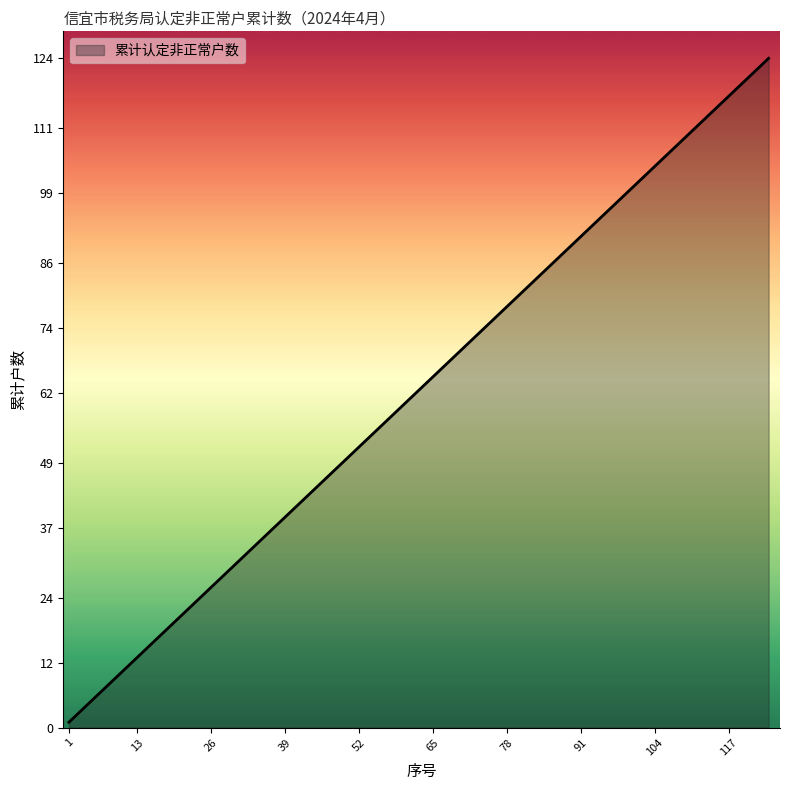

What is the difference between the maximum and minimum values?

123